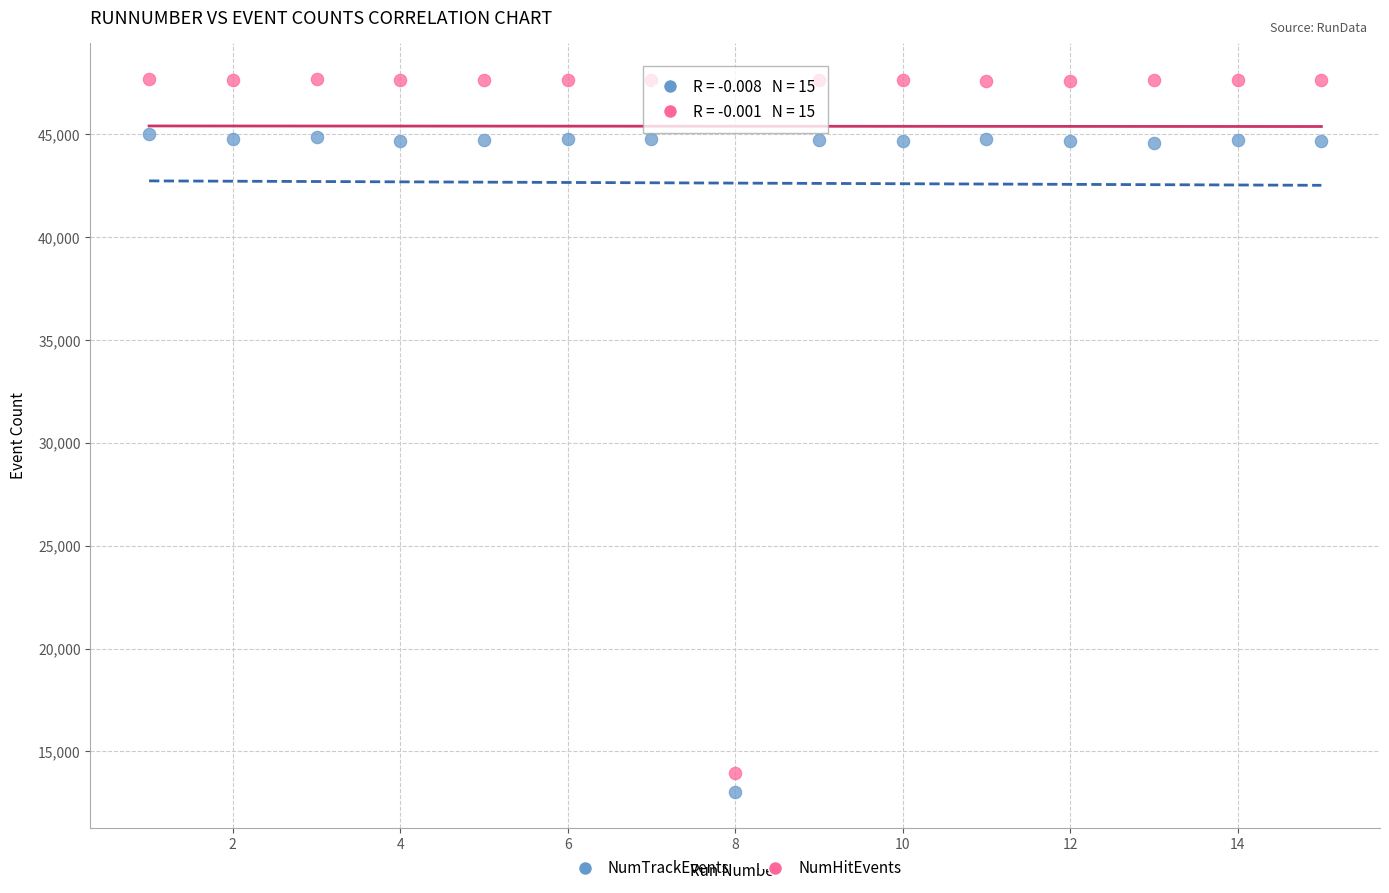

Across all data points, what is the range of Y values (max minus min)?

34692